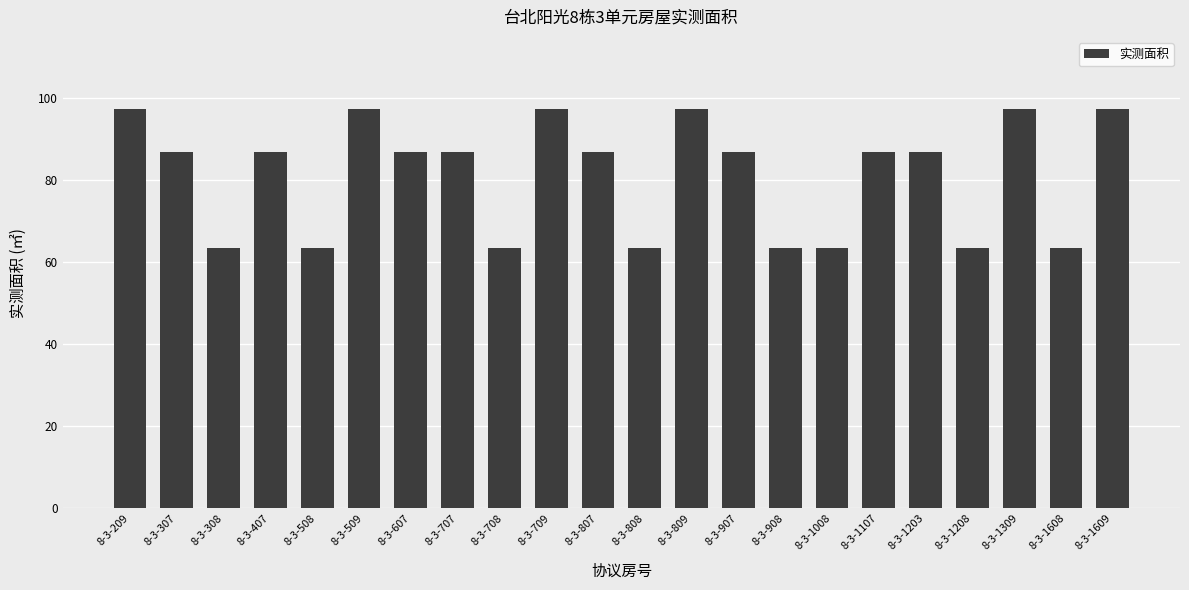

What is the maximum value shown in the chart?

97.5